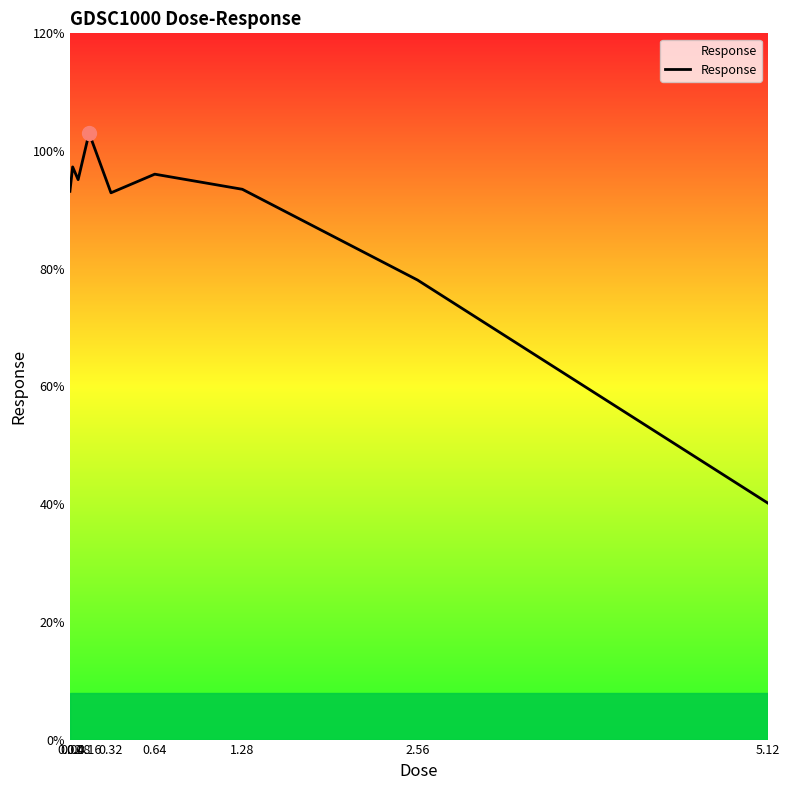

What is the ratio of the value at 2.56 to the value at 0.32?

0.8